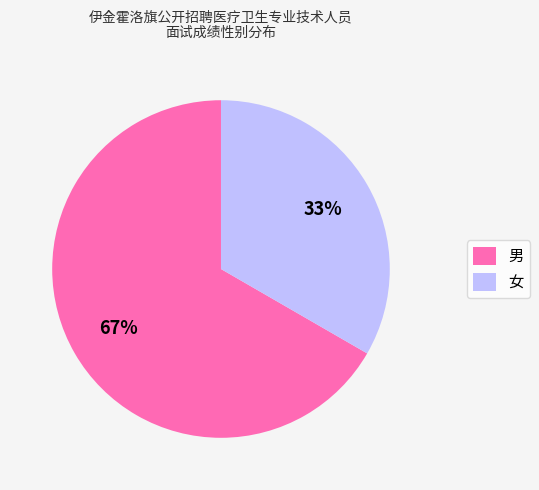

What percentage is the 女 slice, to the nearest percent?

33%